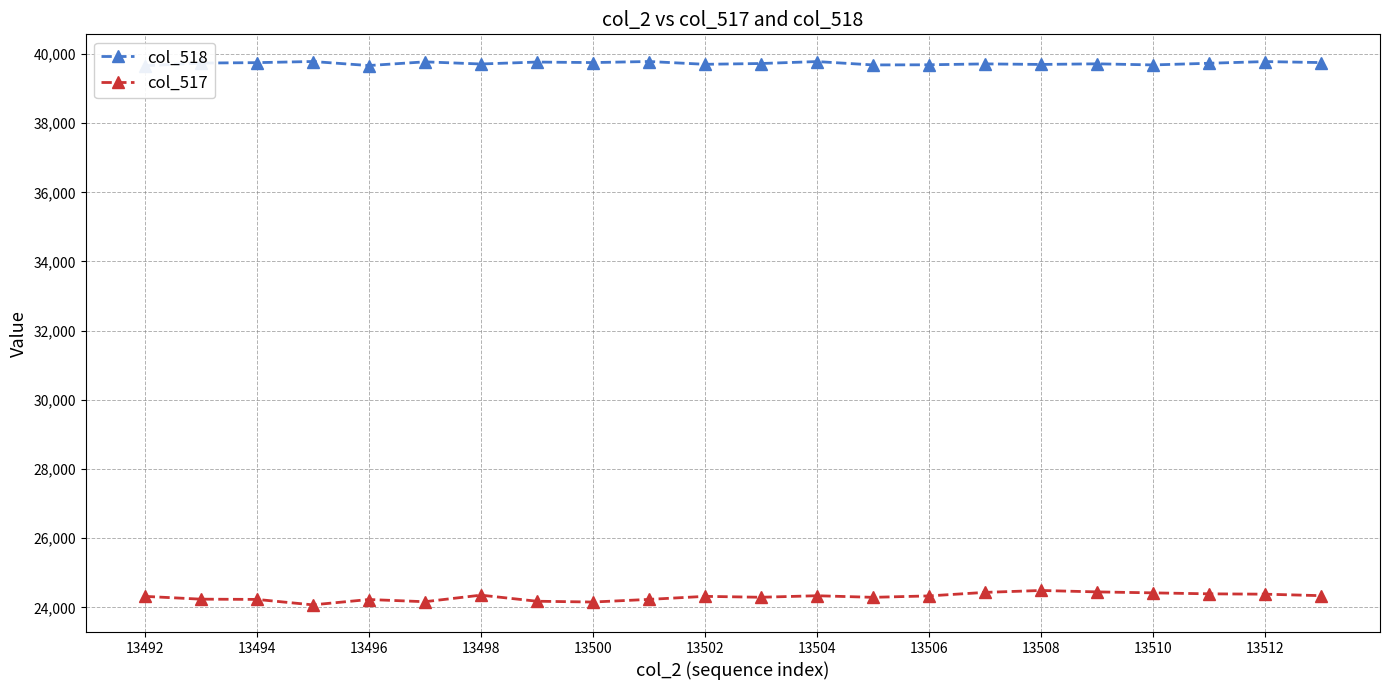

How many values in the col_517 series are below 24317?

10